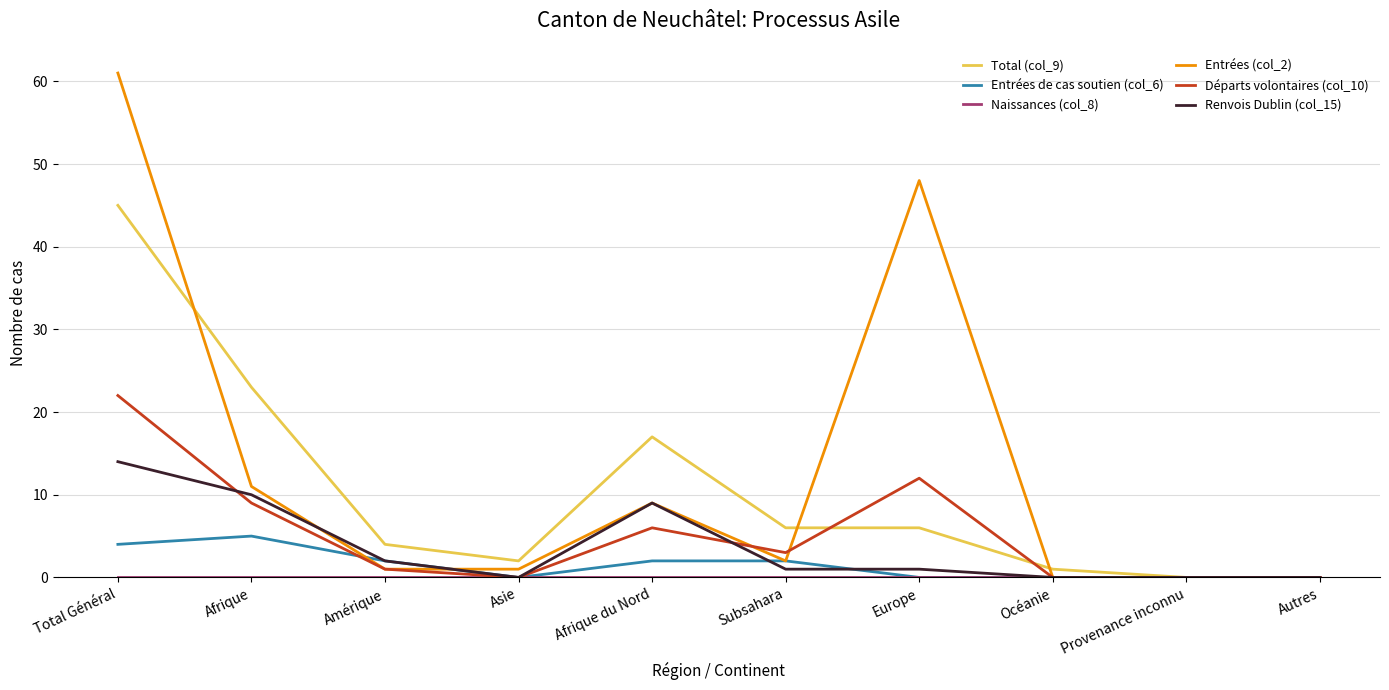

Is it true that Renvois Dublin (col_15) equals 0 at Océanie?

True